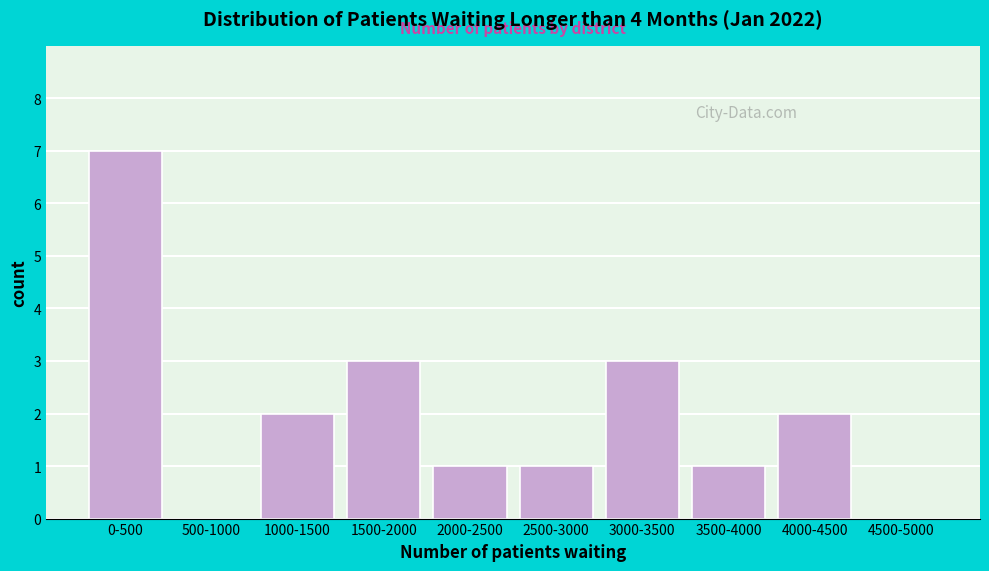

Reading left to right, extract all data points from this chart.

0-500=7	500-1000=0	1000-1500=2	1500-2000=3	2000-2500=1	2500-3000=1	3000-3500=3	3500-4000=1	4000-4500=2	4500-5000=0